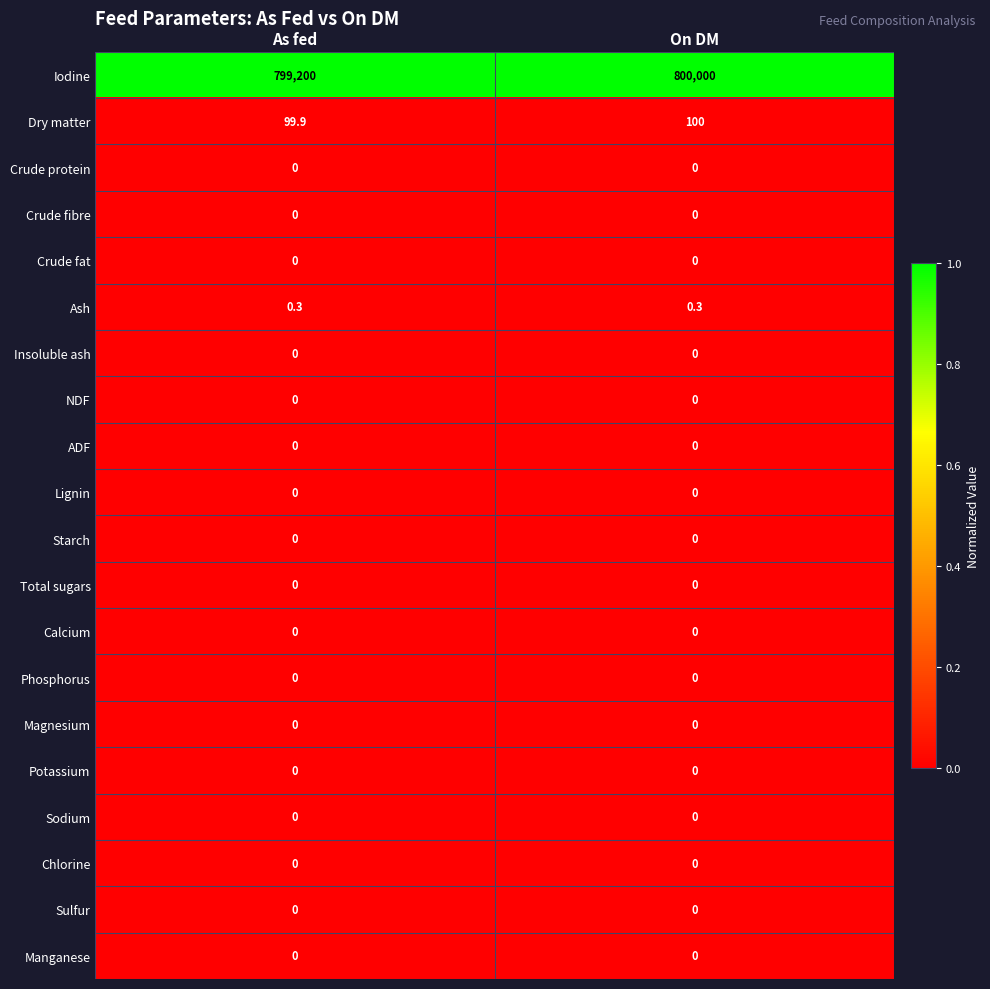

Count the number of data series in this chart.

20